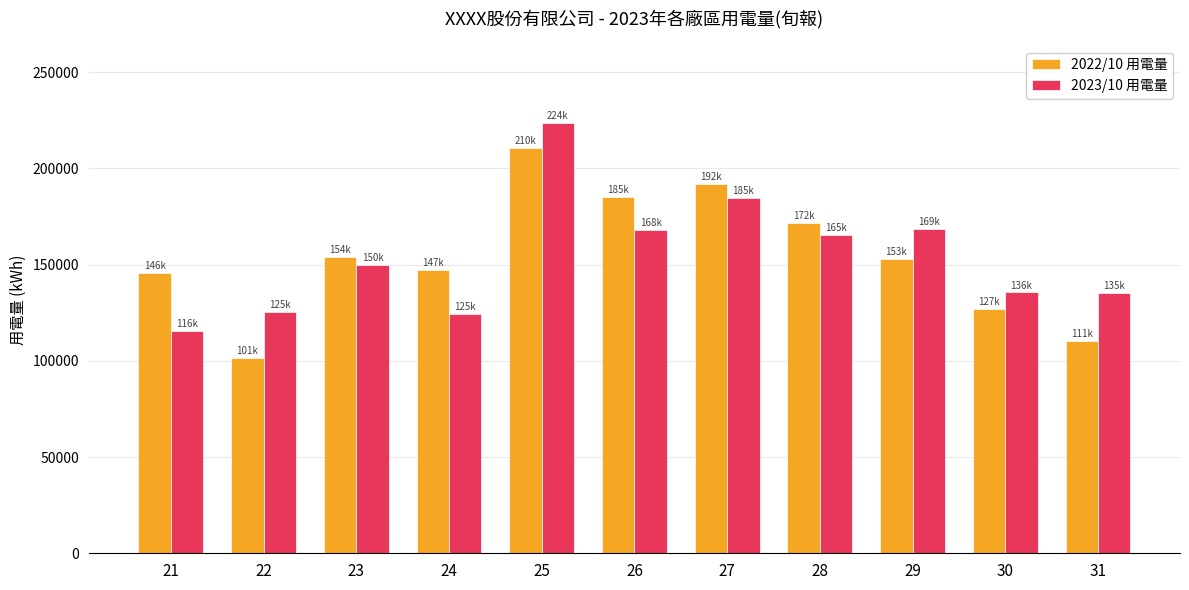

At 22, list the series in order from largest to smallest.

2023/10 用電量, 2022/10 用電量